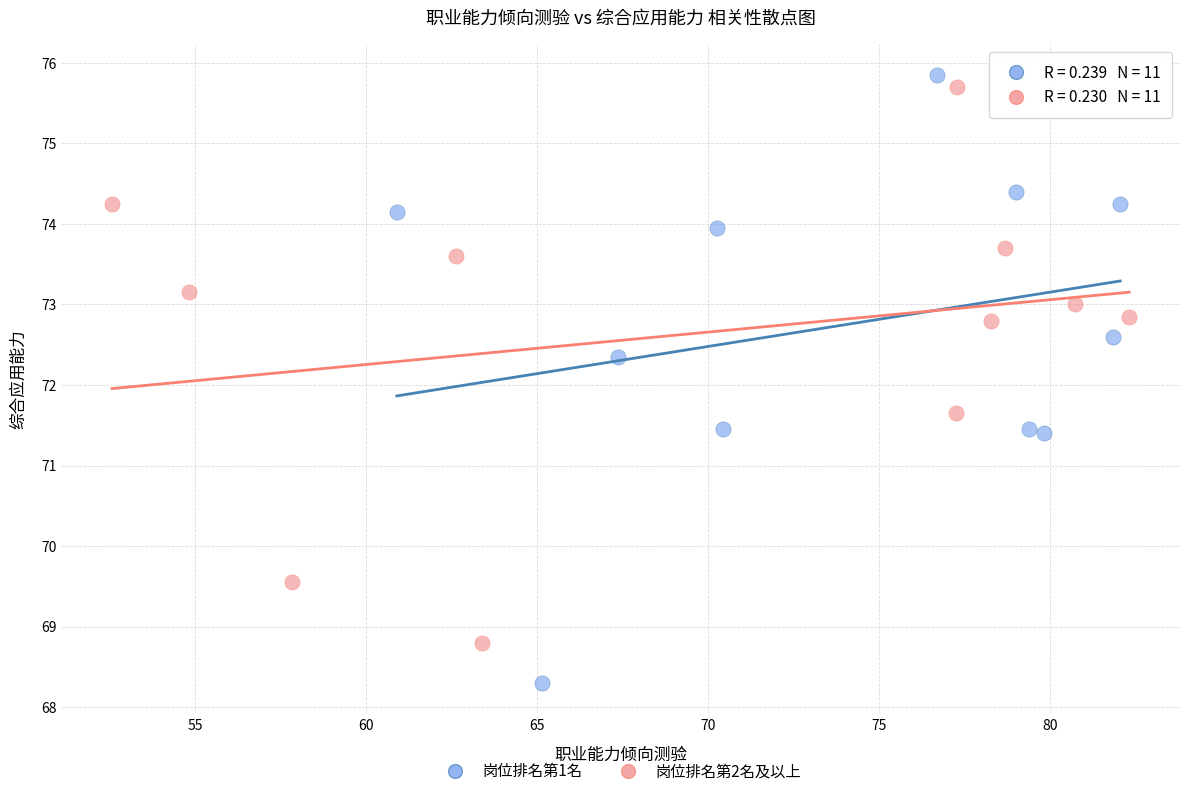

Which series reaches the minimum Y coordinate?

岗位排名第1名